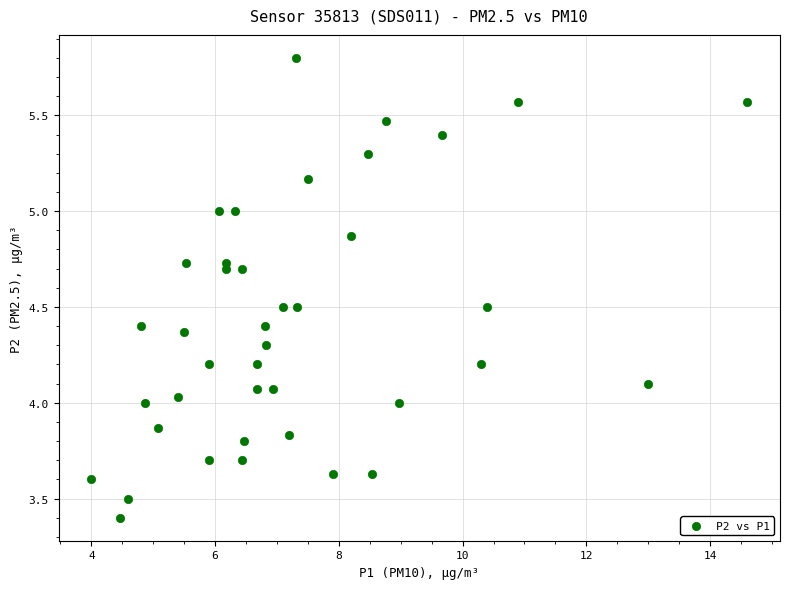

What is the range of Y values (max minus min)?

2.4